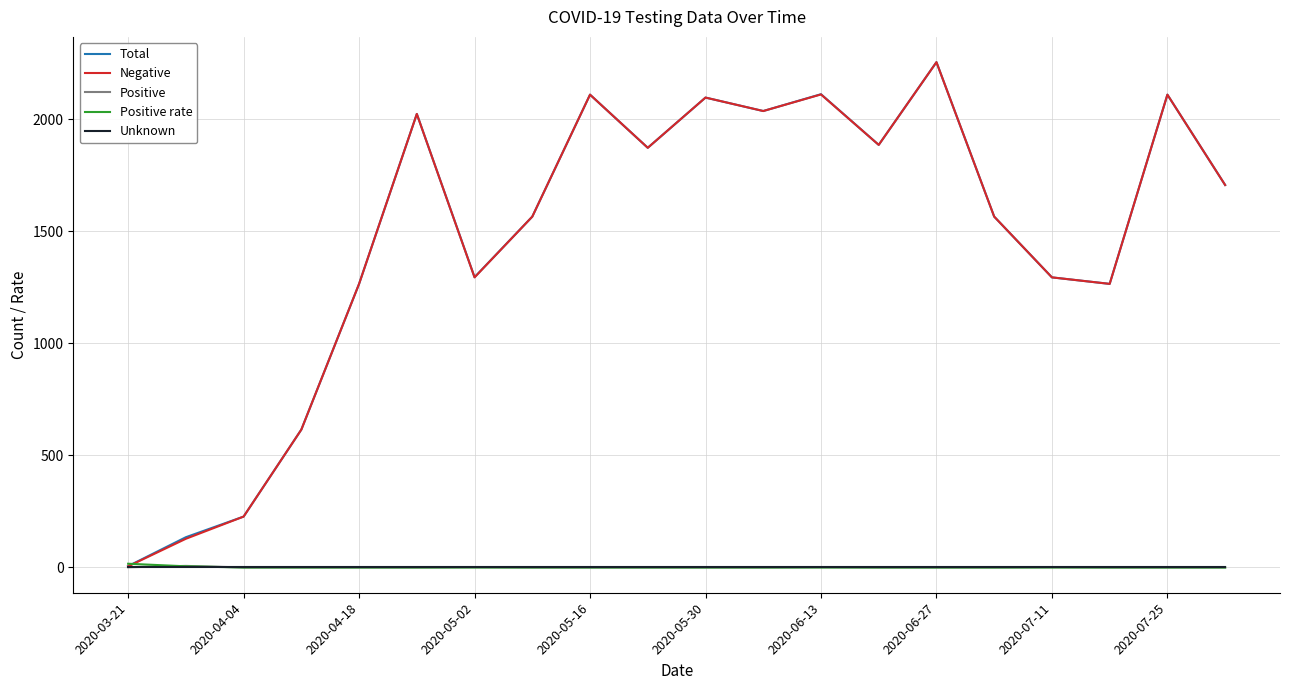

Which series has the widest spread of values?

Negative